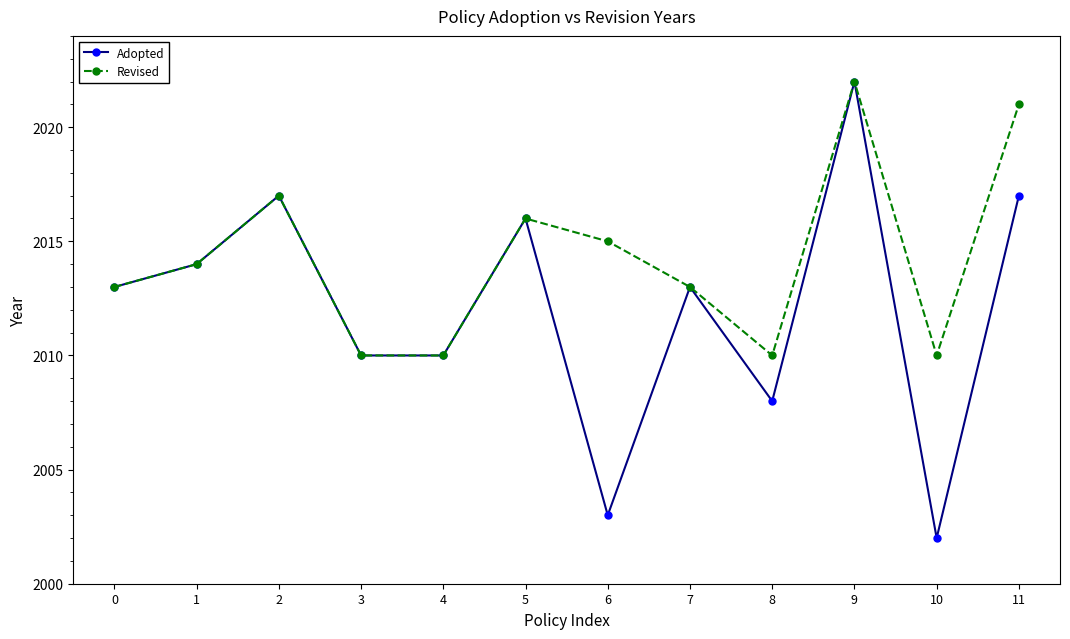

At which category does Revised reach its first local peak?

2